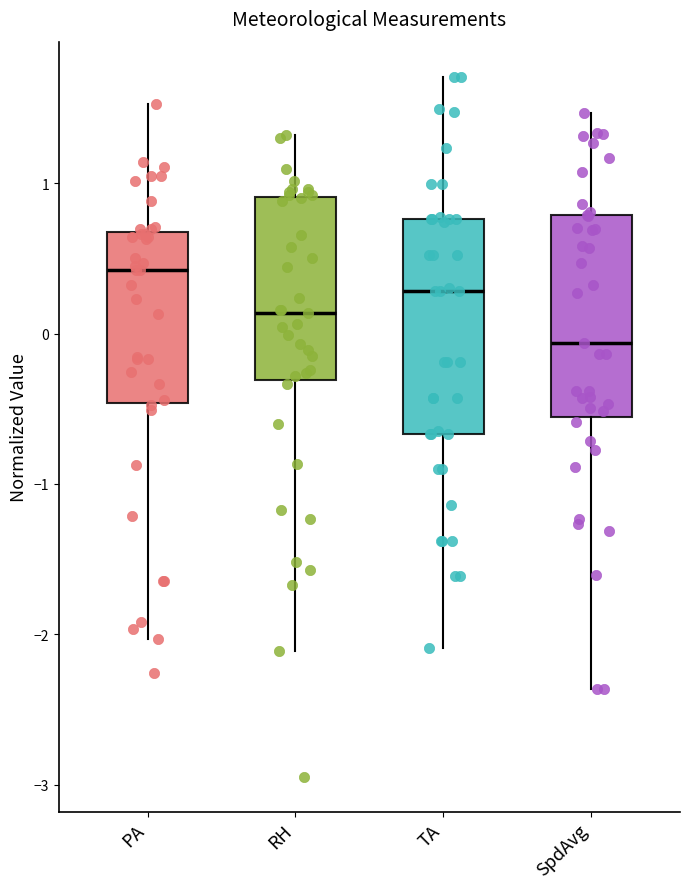

Where is the upper edge of the box for SpdAvg on the y-axis? The values are not printed on the chart, so give them approximately, as read against the axis.

0.8